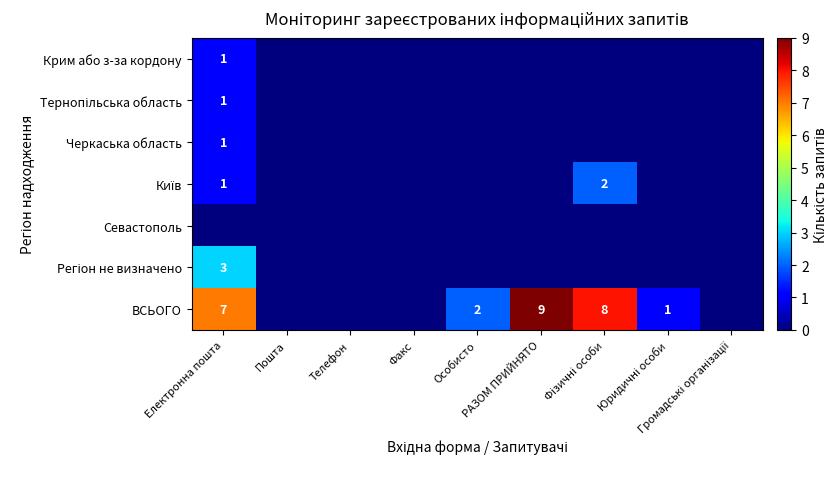

Rank the categories by ВСЬОГО value from highest to lowest.

РАЗОМ ПРИЙНЯТО, Фізичні особи, Електронна пошта, Особисто, Юридичні особи, Пошта, Телефон, Факс, Громадські організації